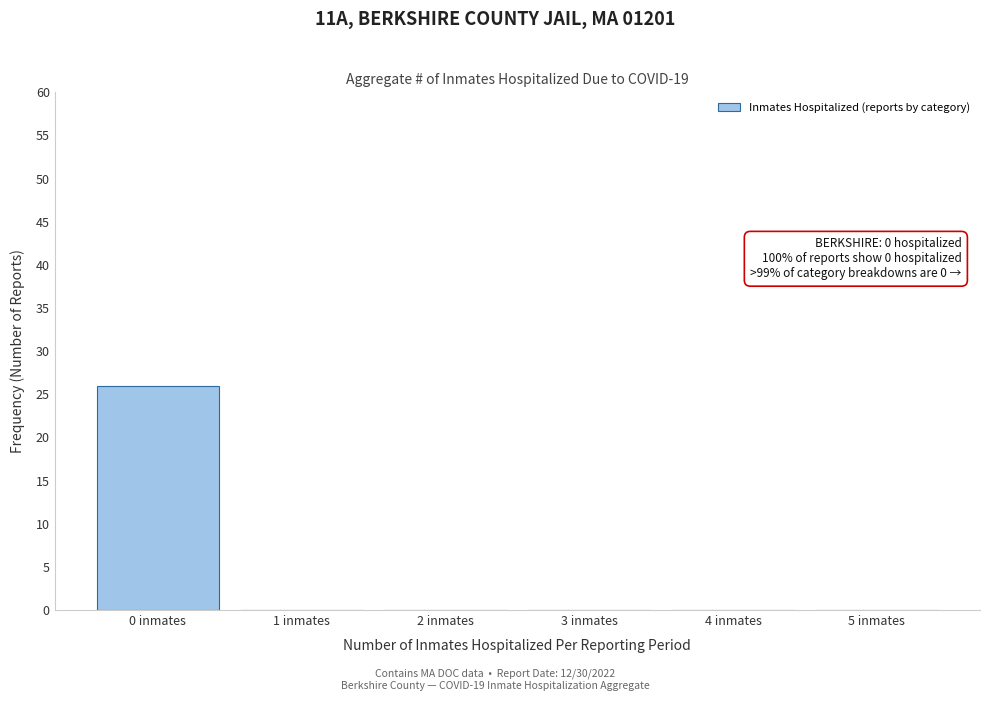

Which range on the x-axis has the tallest bar?

-0.5 to 0.5